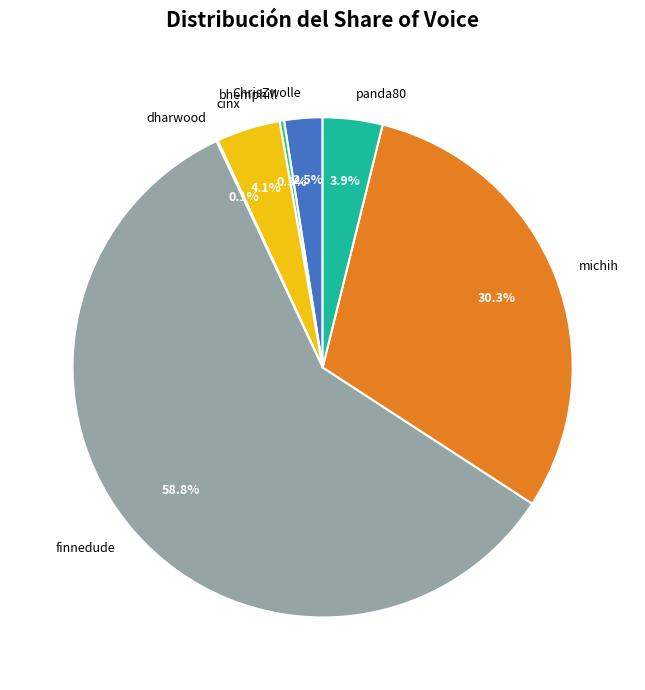

Is there any slice that represents more than half of the pie?

Yes